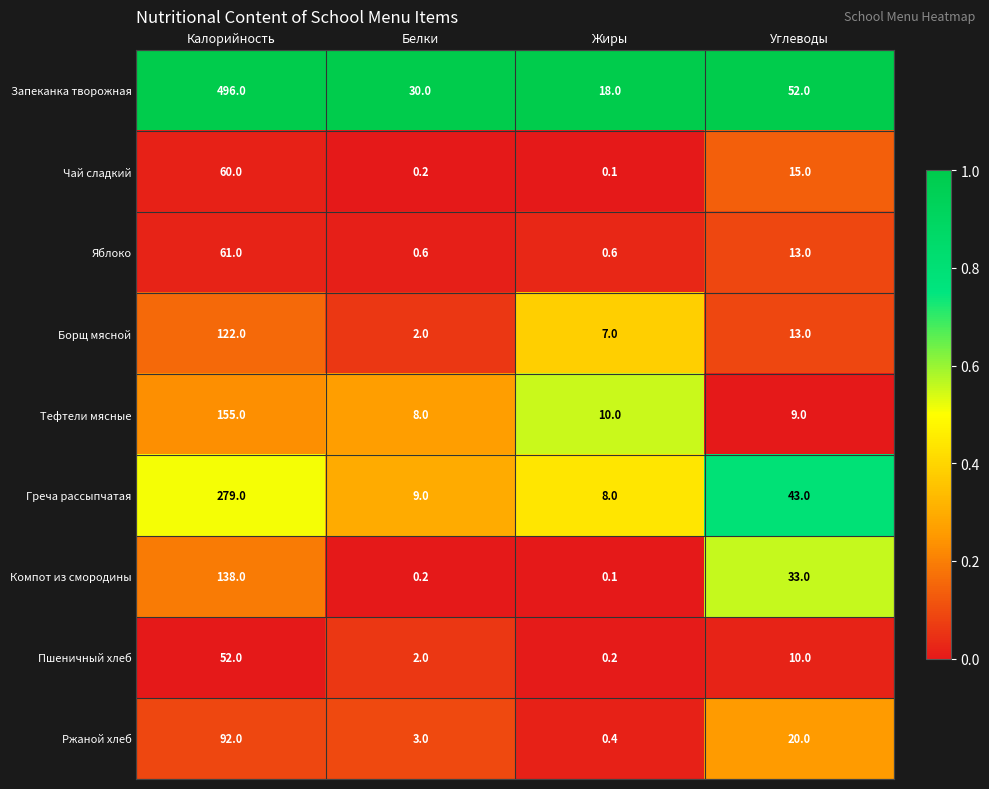

Which series has the largest range (max minus min)?

Запеканка творожная